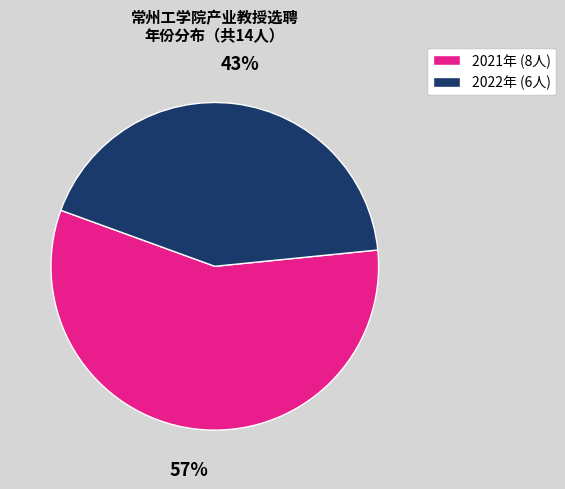

To the nearest percent, what is the average slice percentage?

50%